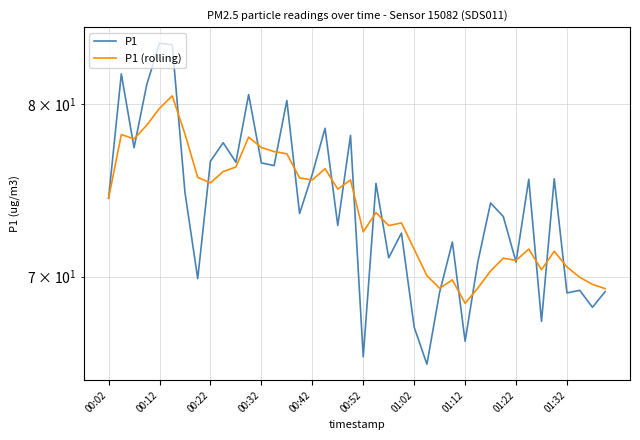

Between 14 and 19, which series saw the biggest shift?

P1